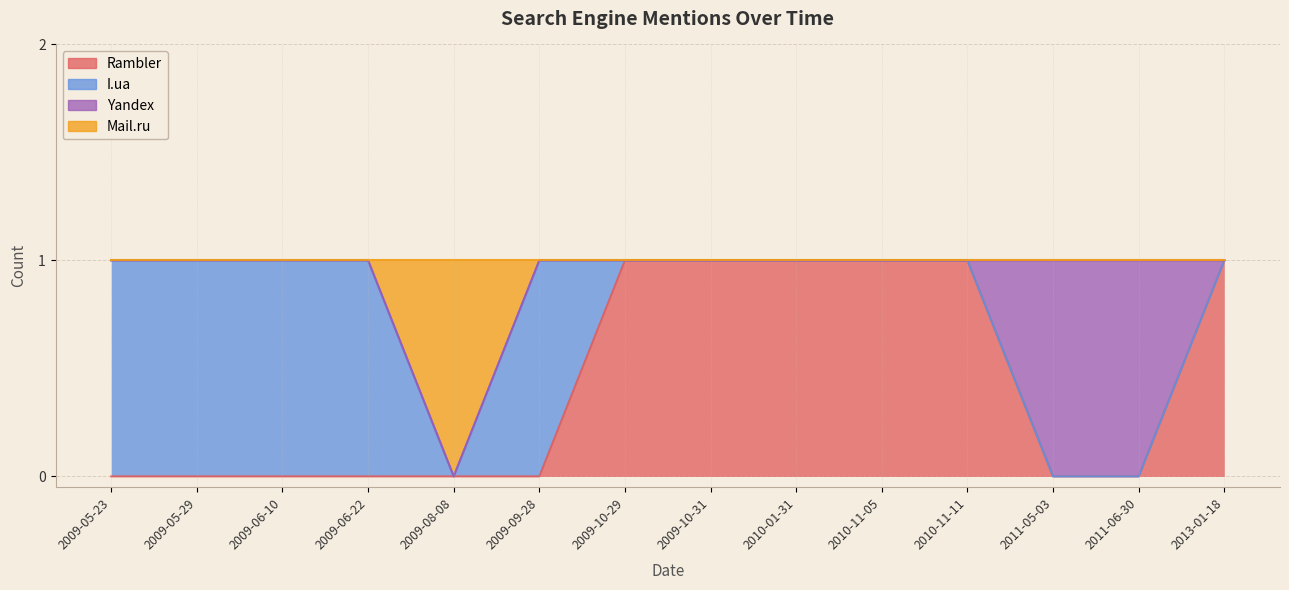

Where is Mail.ru nearest to the value 0?

2009-08-08